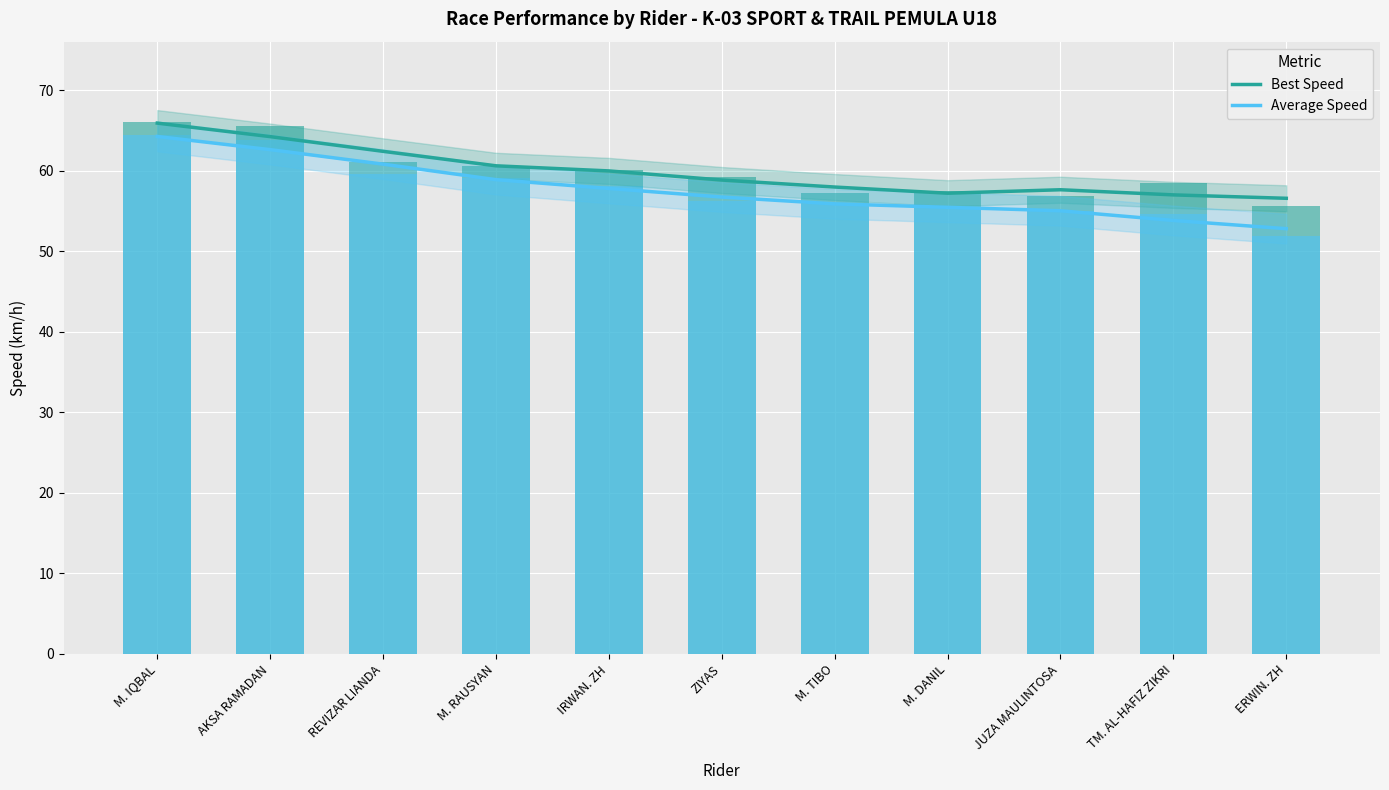

At which label does Average Speed first exceed 56?

M. IQBAL